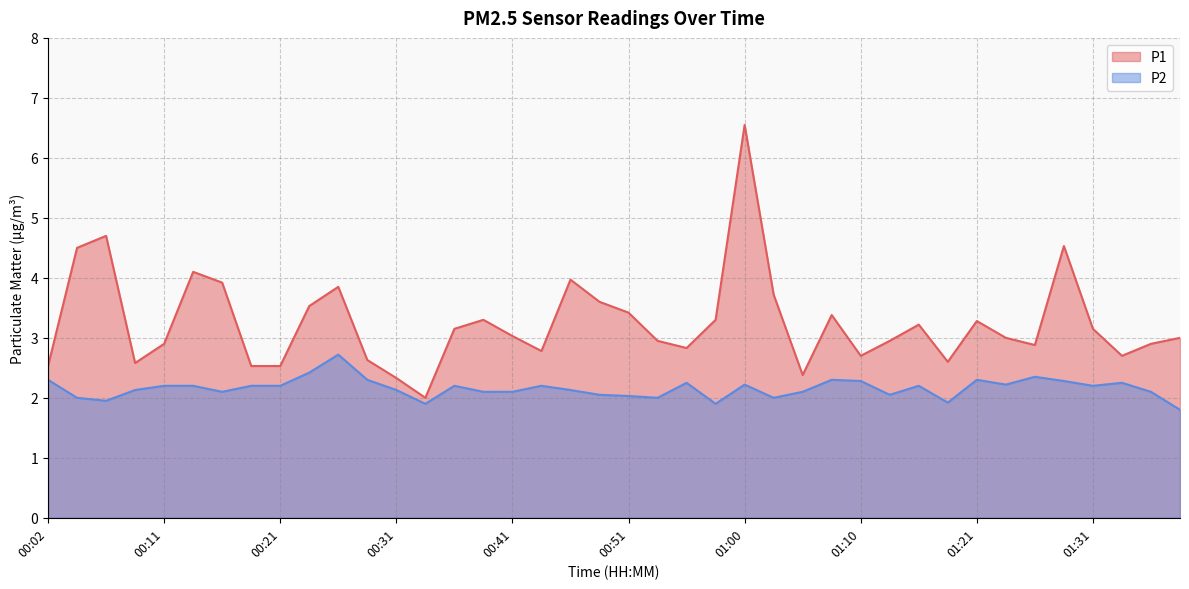

Which series has the largest total across all categories?

P1